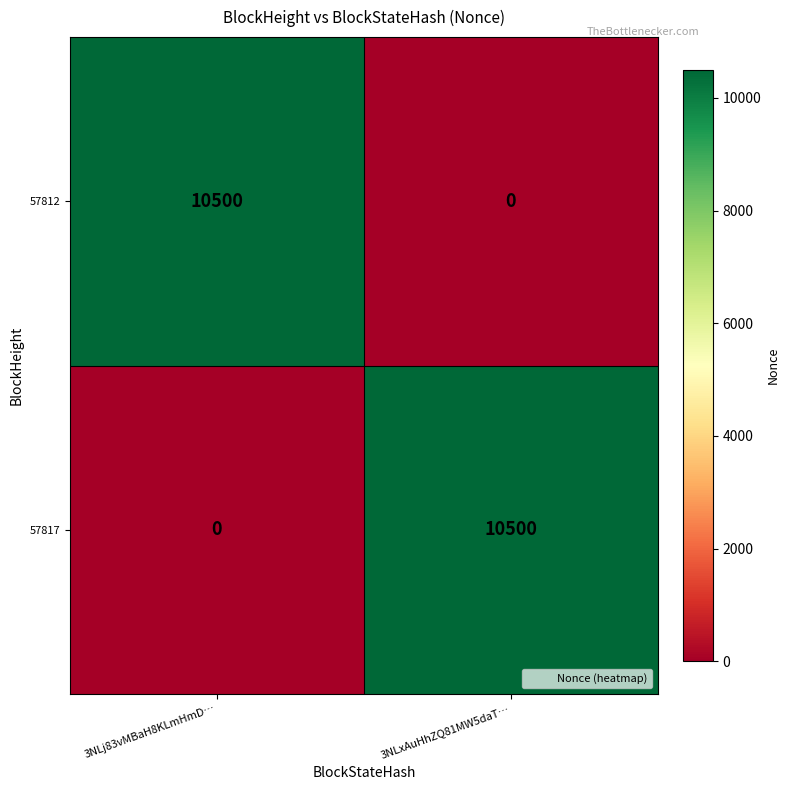

What is the spread (max minus min) of values at 3NLxAuHhZQ81MW5daT…?

10500